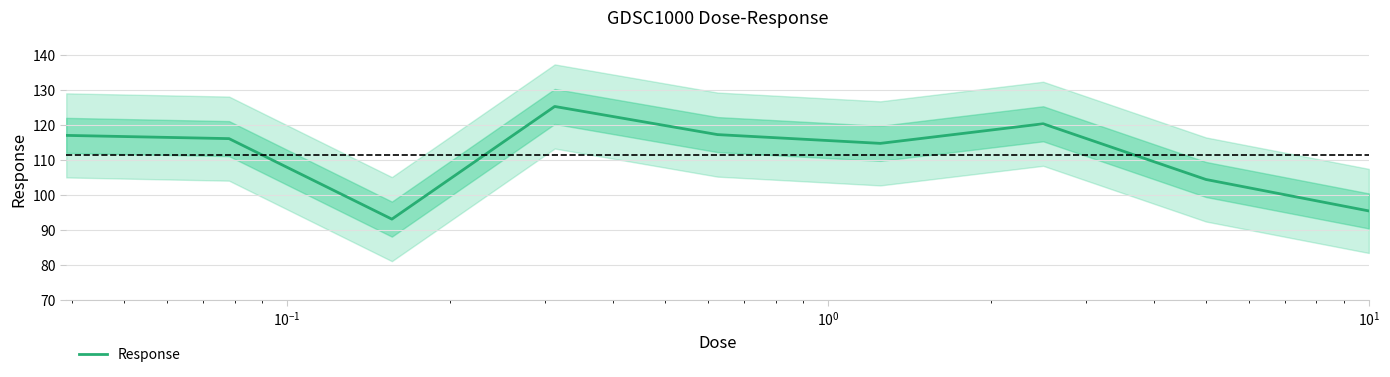

What is the difference between the maximum and minimum values?

32.1